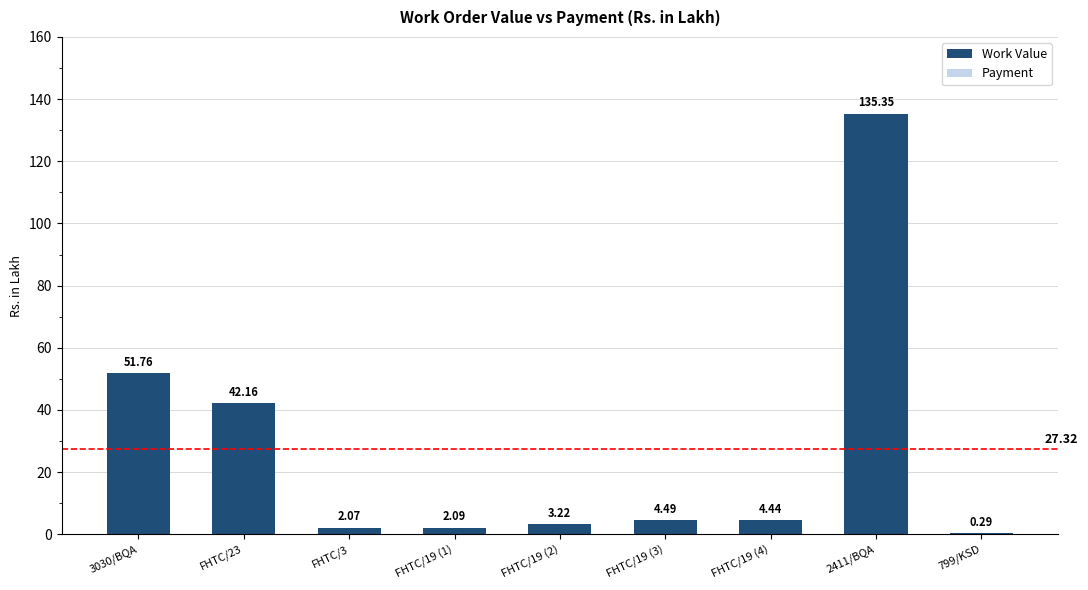

What is the value of the Payment bar at the 9th from the left?

0.2